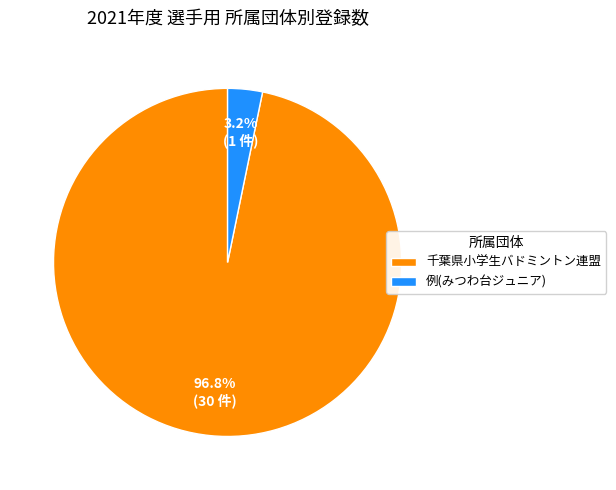

To the nearest percent, what percentage of the pie is 千葉県小学生バドミントン連盟?

97%